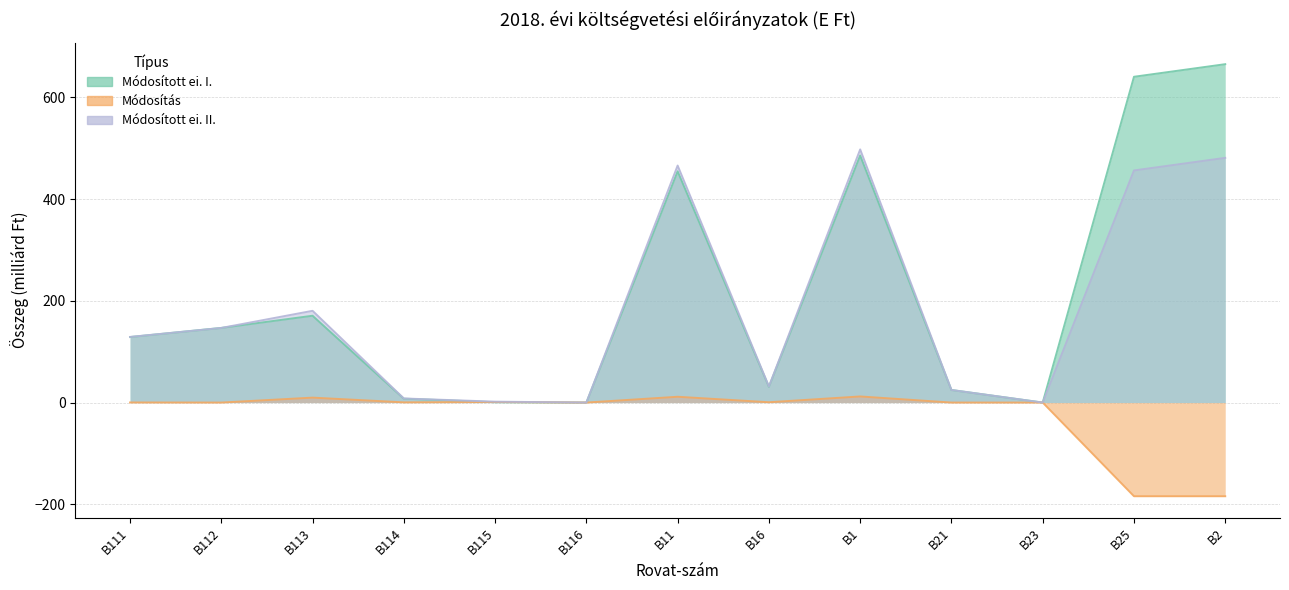

What is the value of the Módosítás point at the 9th from the left?

12.0